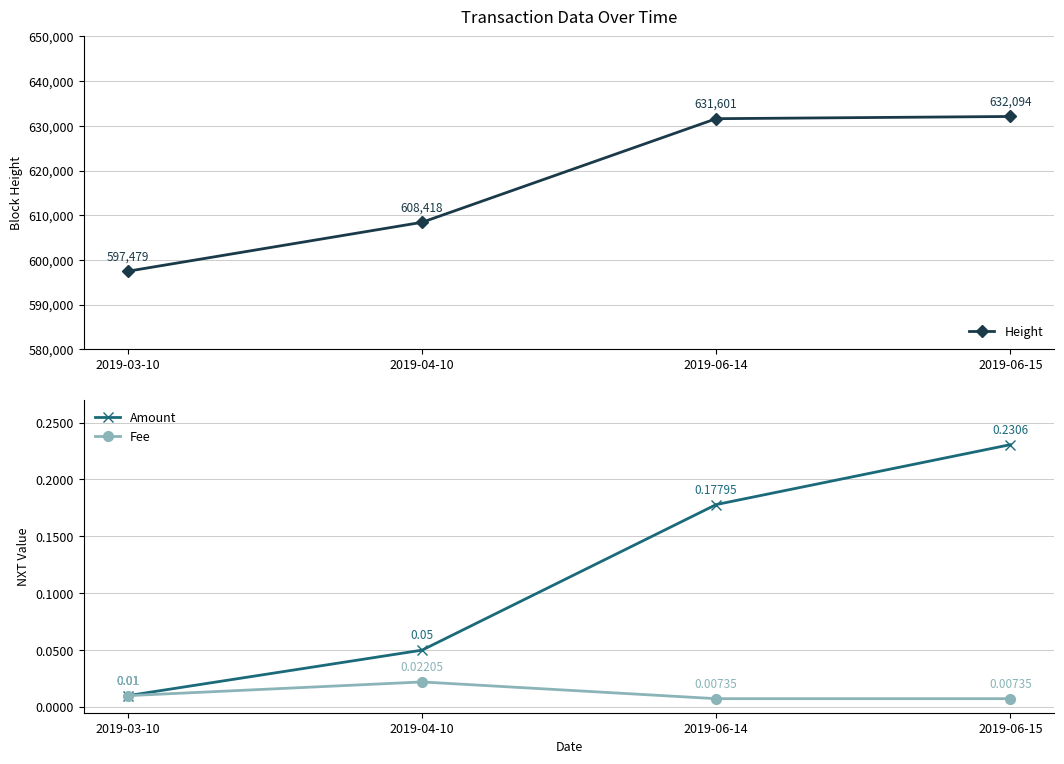

What is the difference between the maximum and minimum values in the Height series?

34615